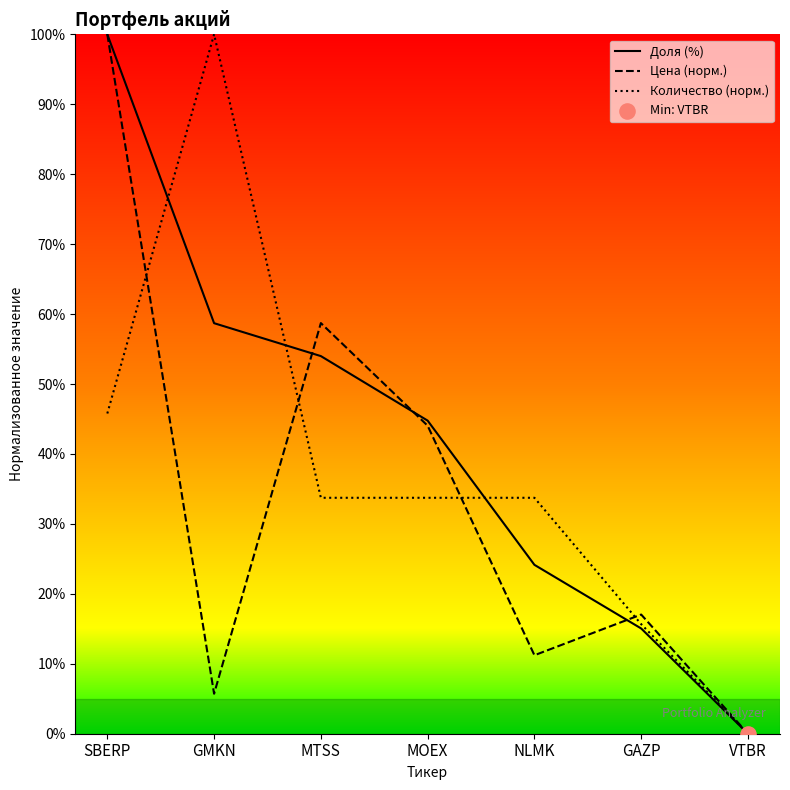

Which series has the largest total across all categories?

Доля (%)